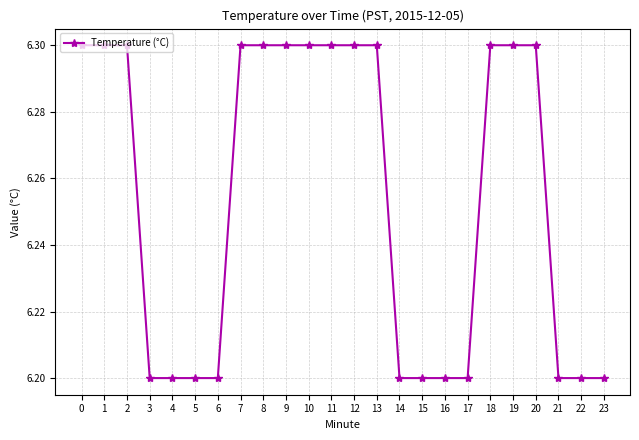

What is the greatest value displayed?

6.3